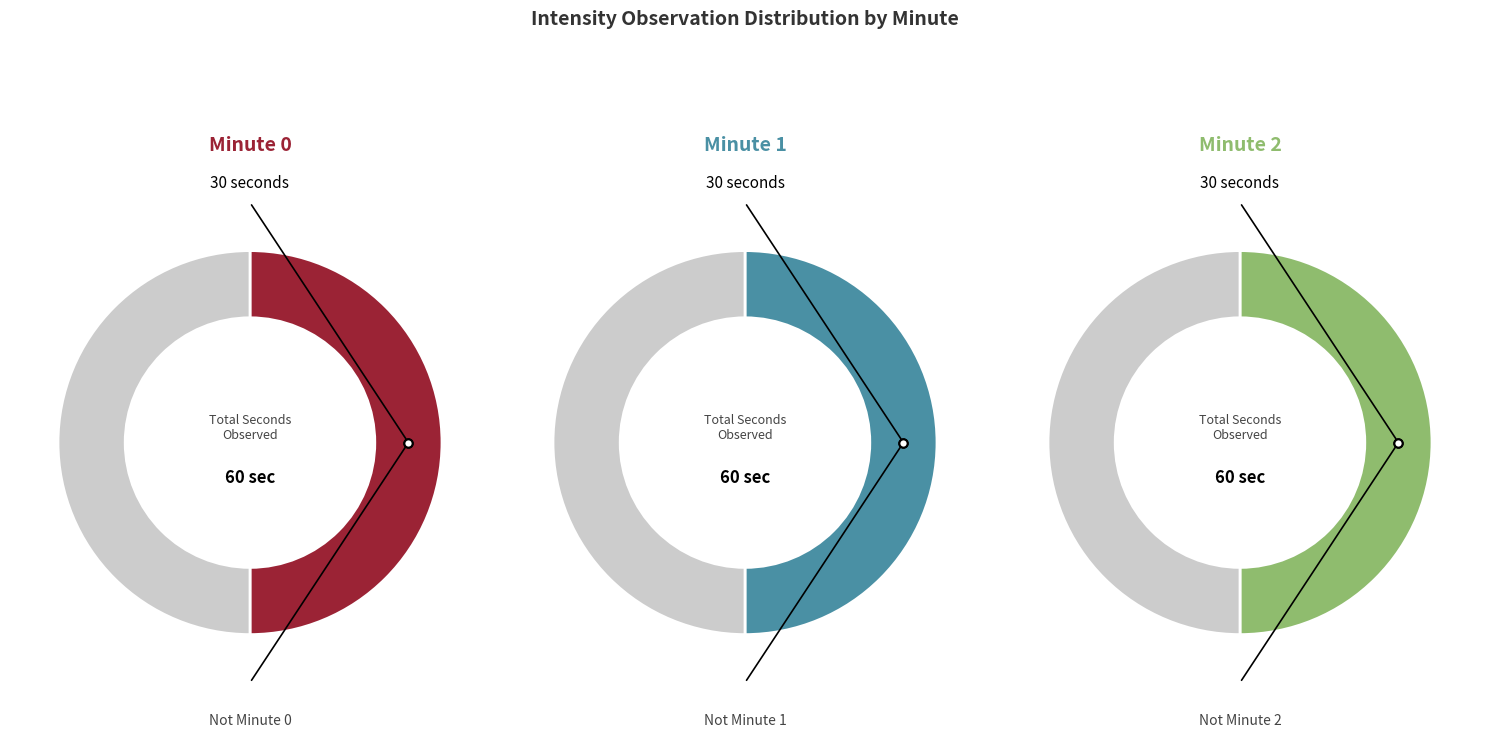

What is the majority slice?

minute 0